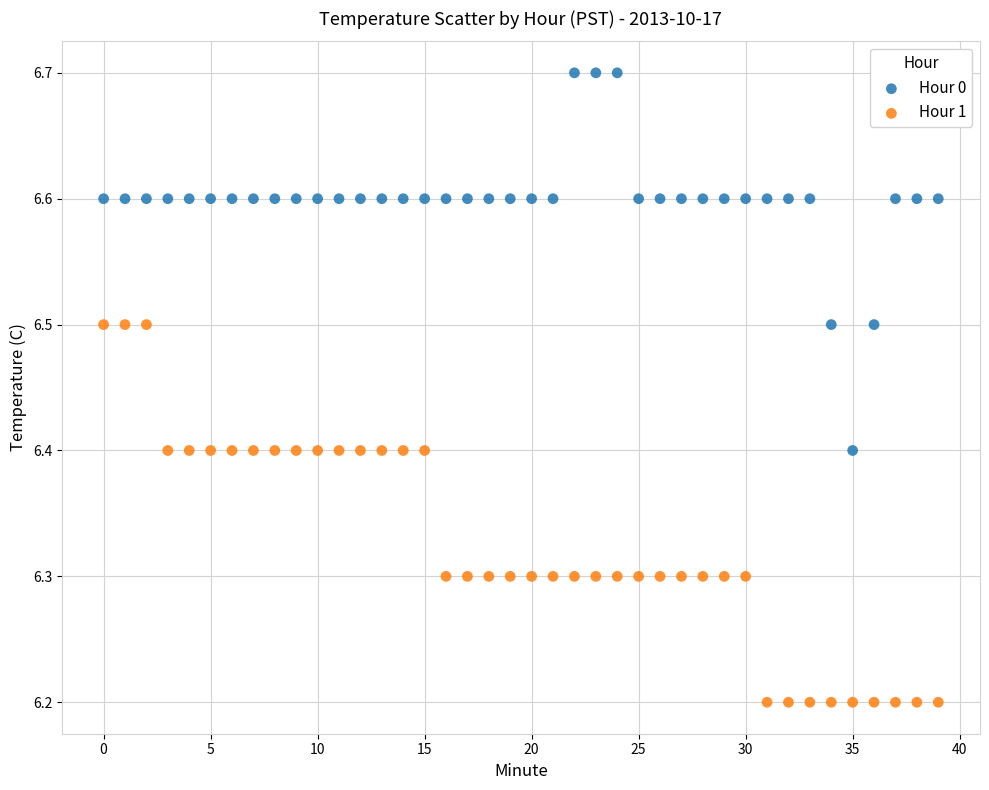

Across all data points, what is the range of Y values (max minus min)?

0.5